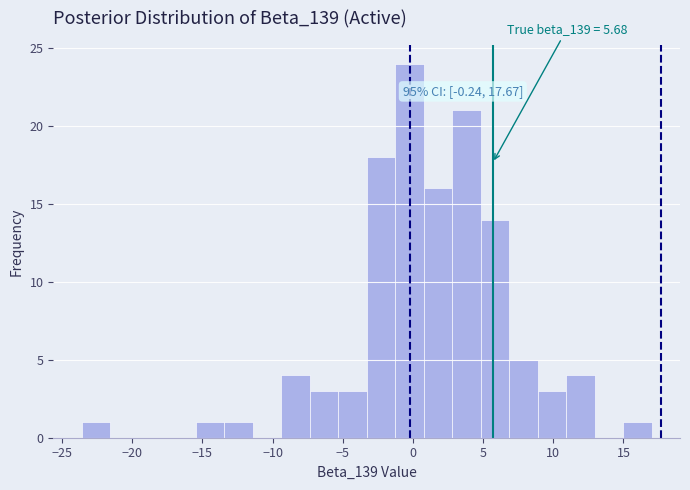

Which range on the x-axis has the tallest bar?

-1.5 to 1.0